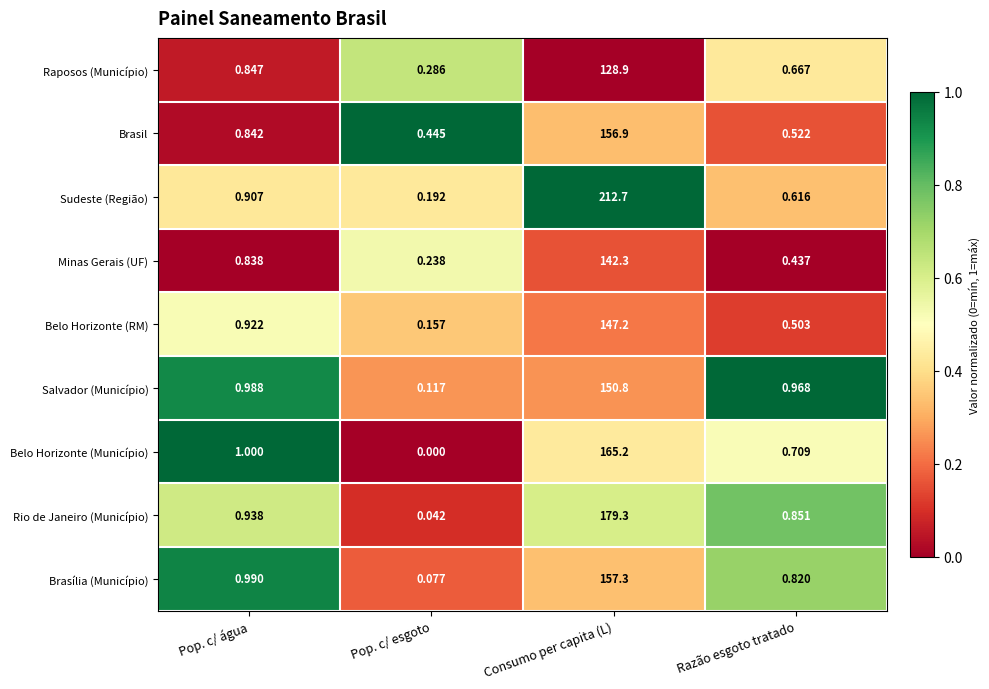

What is the maximum value shown in the chart?

212.7